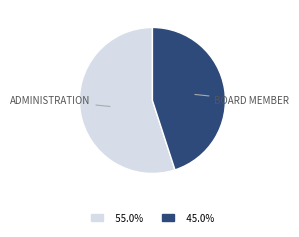

Is there a majority slice in this chart?

Yes